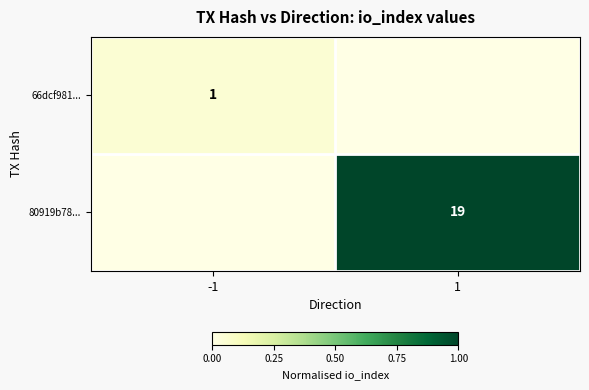

Is the value of 66dcf981... at -1 greater than the value of 80919b78... at 1?

No